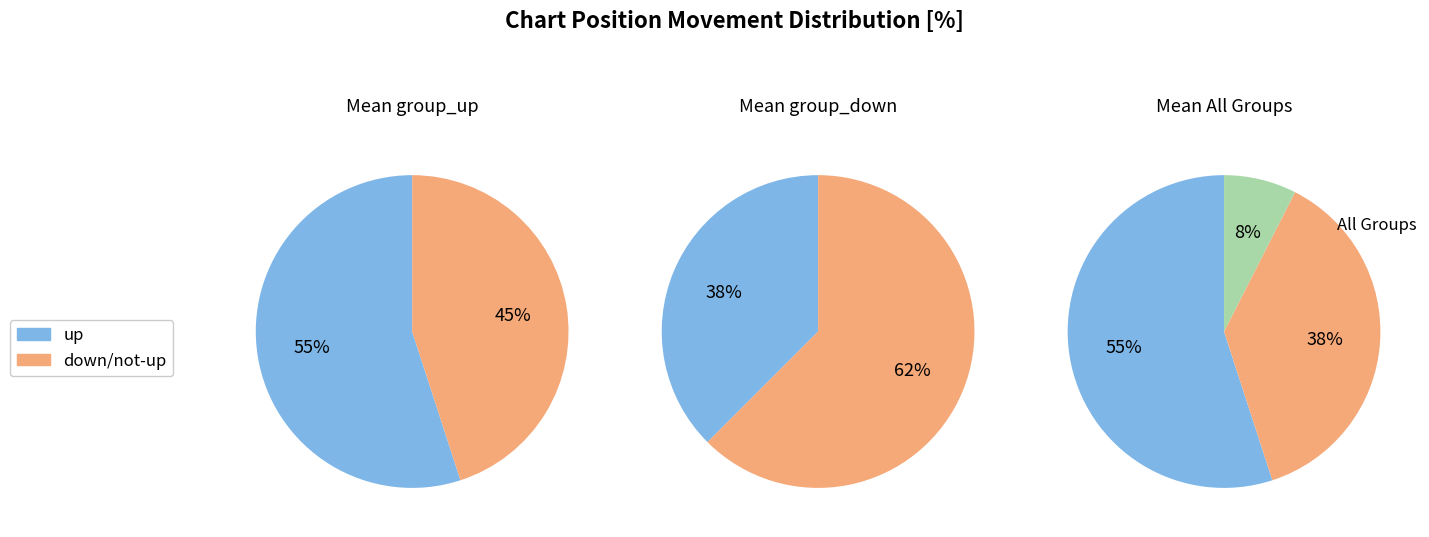

How many segments does this pie chart have?

3